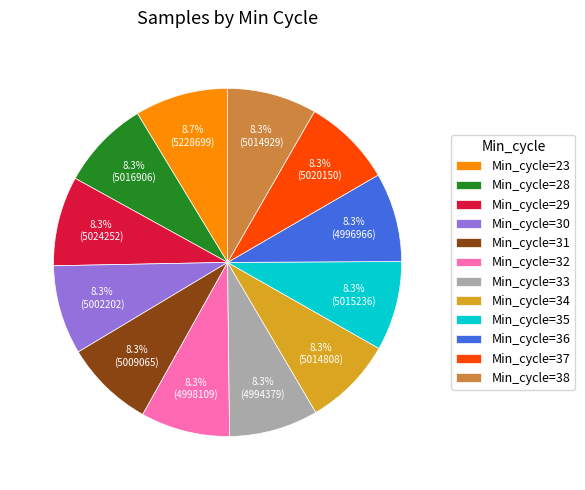

How many slices are in this pie chart?

12